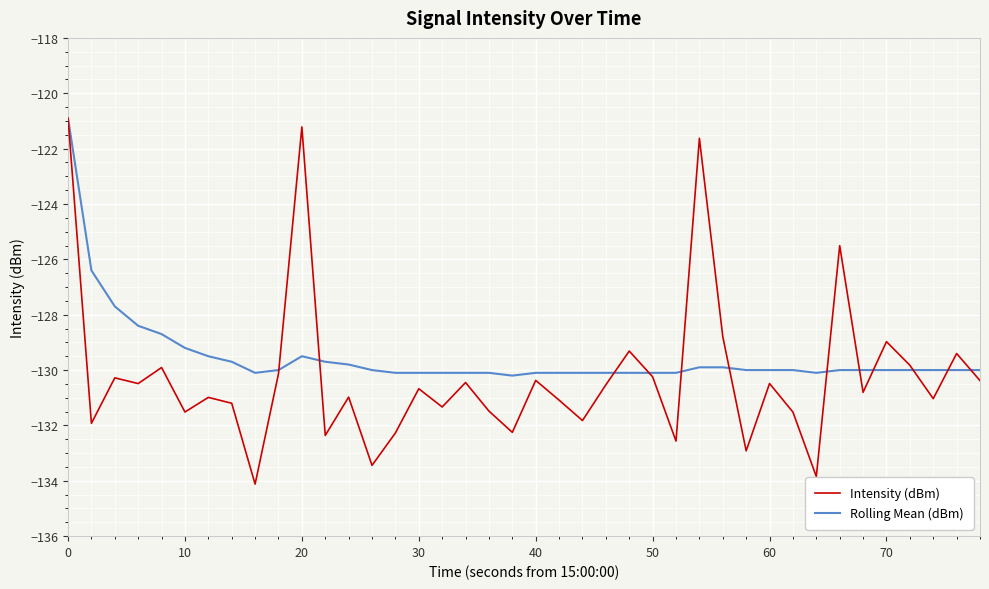

Which series has the largest range (max minus min)?

Intensity (dBm)